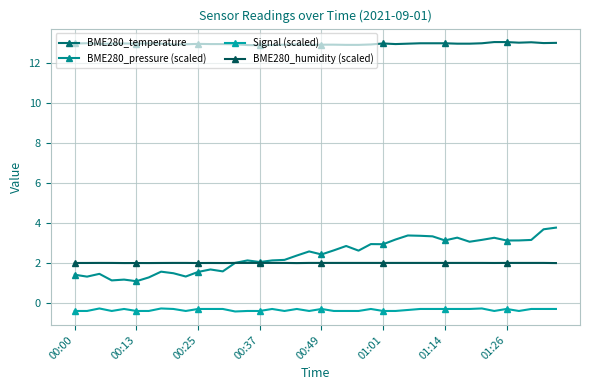

True or false: BME280_pressure (scaled) and BME280_temperature cross at least once.

False